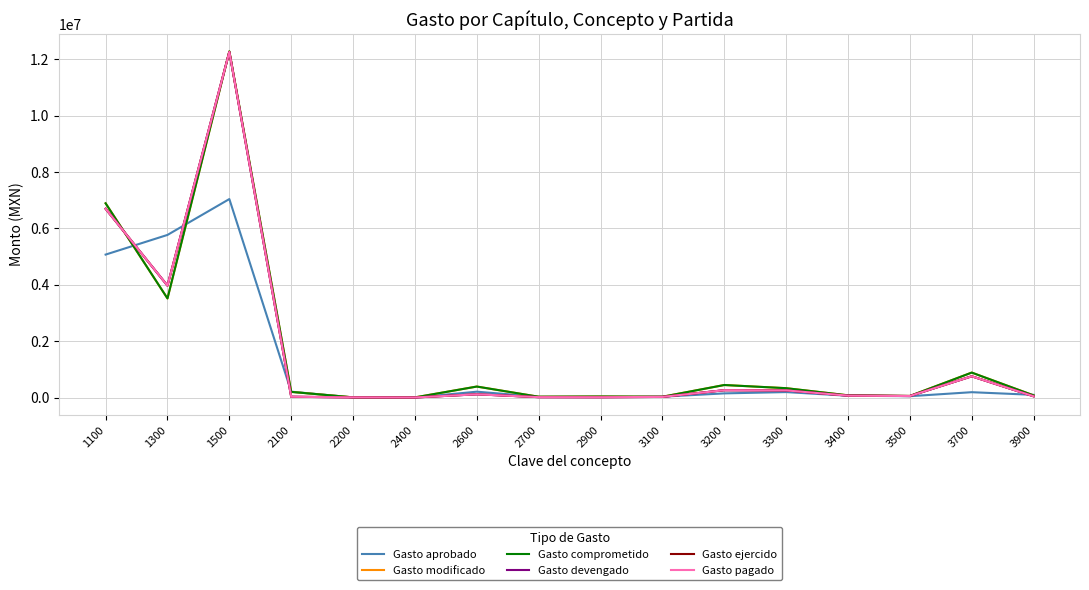

The value of Gasto comprometido at 2100 is 203023.4. True or false?

True